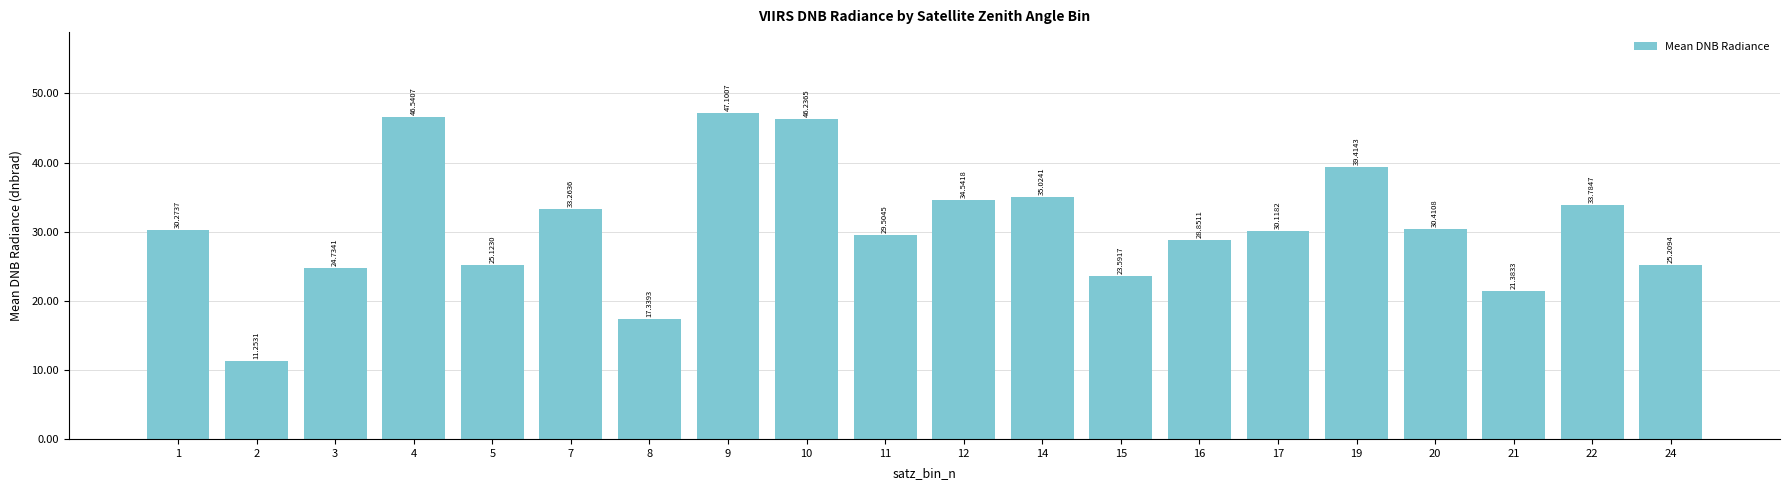

List the labels in order of value, largest first.

9, 4, 10, 19, 14, 12, 22, 7, 20, 1, 17, 11, 16, 24, 5, 3, 15, 21, 8, 2